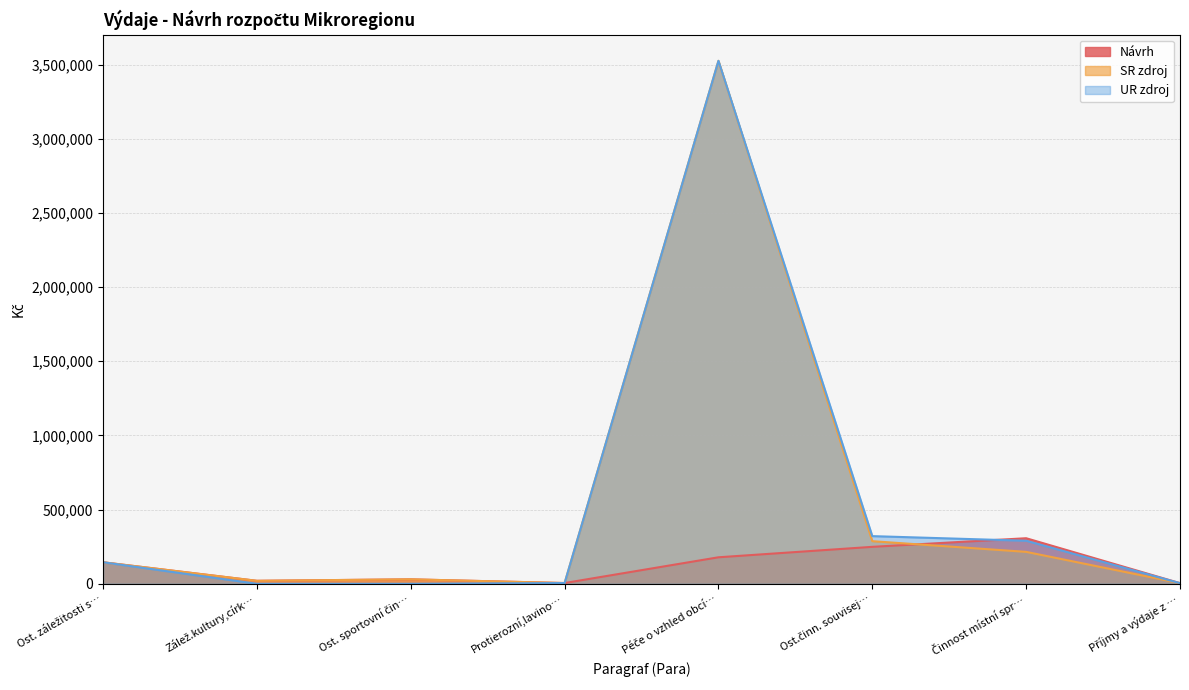

What is the greatest value displayed?

3525436.0